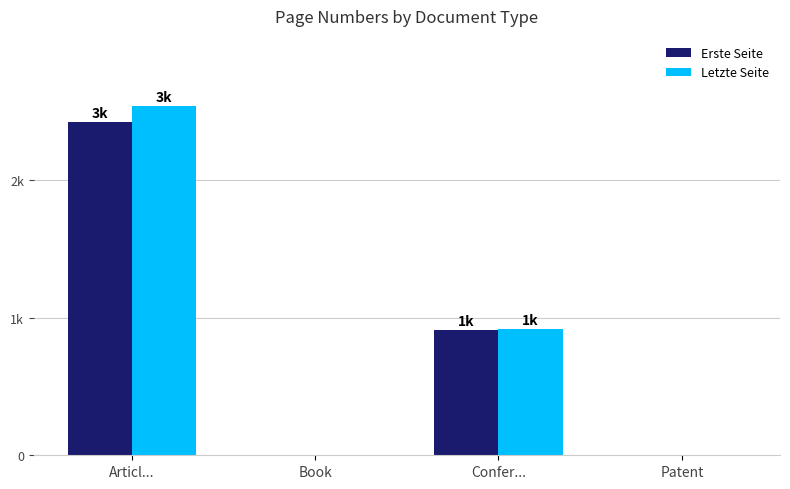

Rank the series by their maximum value, from highest to lowest.

Letzte Seite, Erste Seite